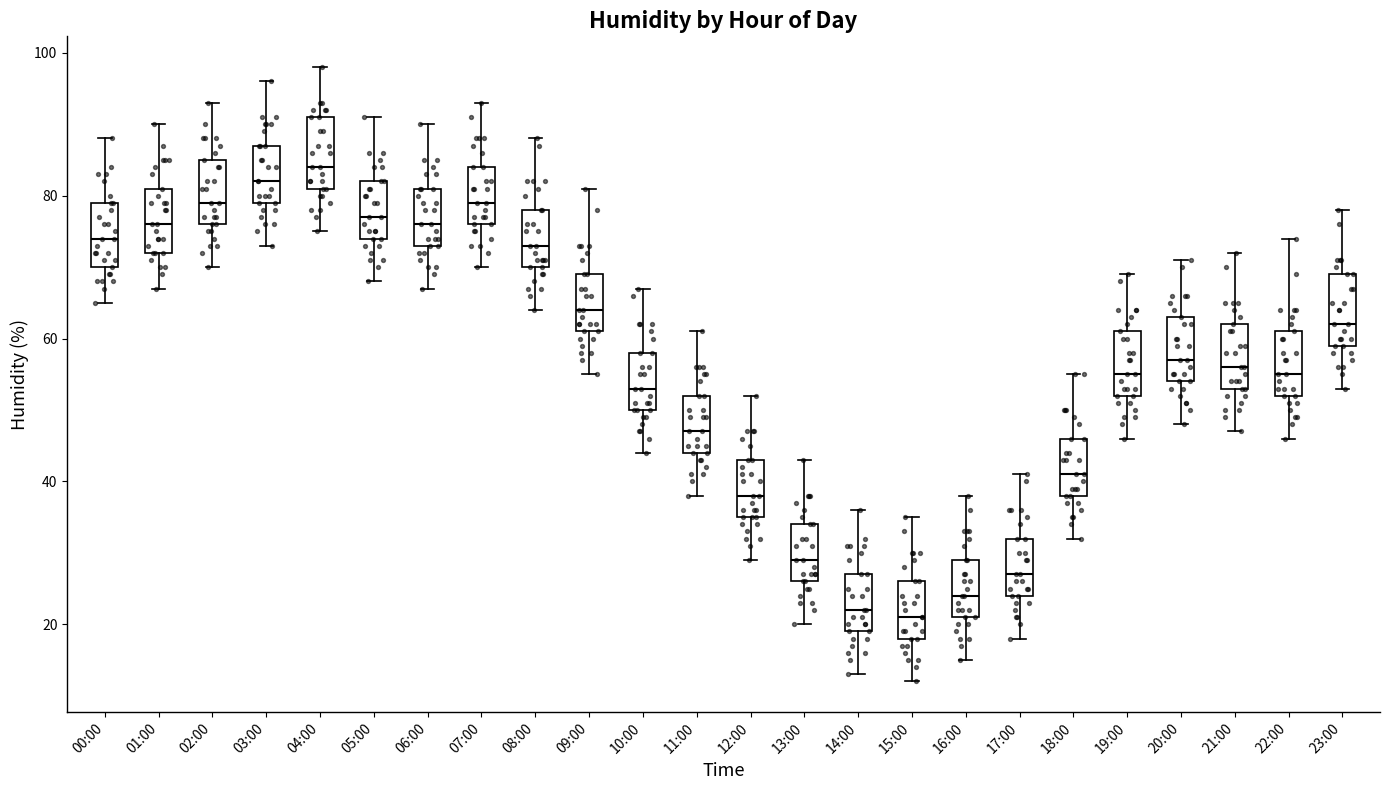

Reading left to right, read every box against the y-axis: the position of its median line, the range the box covers, and the ends of its whiskers. The values are not printed on the chart, so give them approximately, as read against the axis.

00:00: median 74, box 70 to 80, whiskers 66 to 88
01:00: median 76, box 72 to 82, whiskers 68 to 90
02:00: median 80, box 76 to 86, whiskers 70 to 94
03:00: median 82, box 80 to 88, whiskers 74 to 96
04:00: median 84, box 82 to 92, whiskers 76 to 98
05:00: median 78, box 74 to 82, whiskers 68 to 92
06:00: median 76, box 74 to 82, whiskers 68 to 90
07:00: median 80, box 76 to 84, whiskers 70 to 94
08:00: median 74, box 70 to 78, whiskers 64 to 88
09:00: median 64, box 62 to 70, whiskers 56 to 82
10:00: median 54, box 50 to 58, whiskers 44 to 68
11:00: median 48, box 44 to 52, whiskers 38 to 62
12:00: median 38, box 36 to 44, whiskers 30 to 52
13:00: median 30, box 26 to 34, whiskers 20 to 44
14:00: median 22, box 20 to 28, whiskers 14 to 36
15:00: median 22, box 18 to 26, whiskers 12 to 36
16:00: median 24, box 22 to 30, whiskers 16 to 38
17:00: median 28, box 24 to 32, whiskers 18 to 42
18:00: median 42, box 38 to 46, whiskers 32 to 56
19:00: median 56, box 52 to 62, whiskers 46 to 70
20:00: median 58, box 54 to 64, whiskers 48 to 72
21:00: median 56, box 54 to 62, whiskers 48 to 72
22:00: median 56, box 52 to 62, whiskers 46 to 74
23:00: median 62, box 60 to 70, whiskers 54 to 78